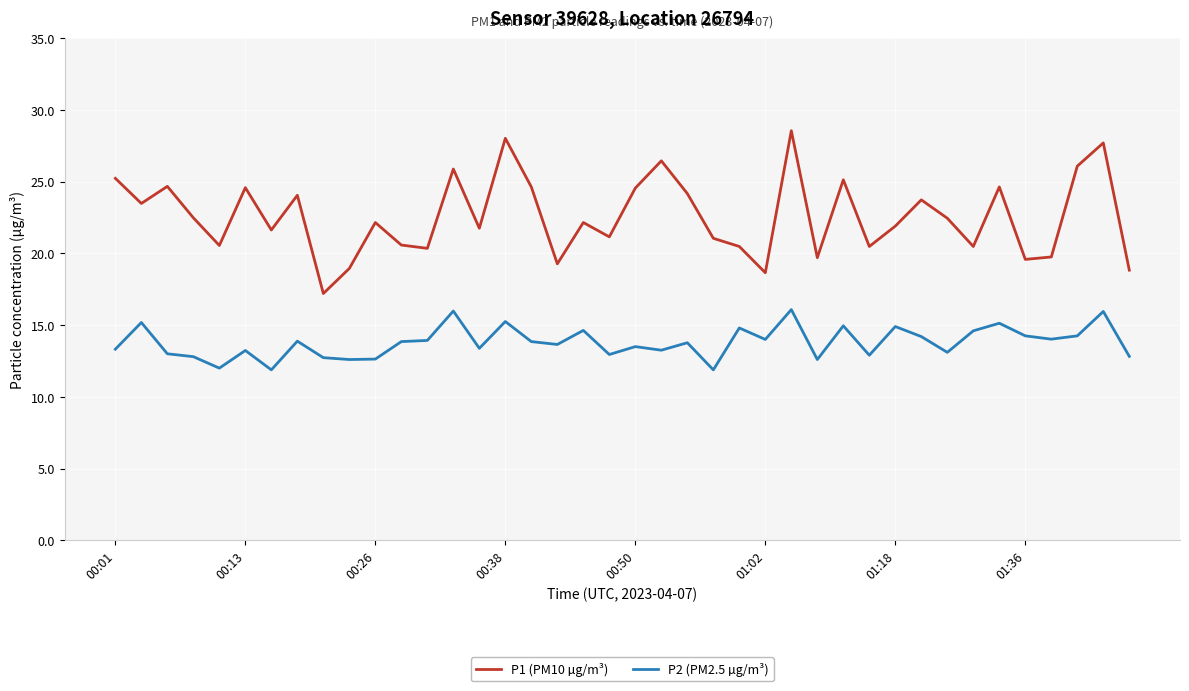

How many distinct data groups are displayed?

2